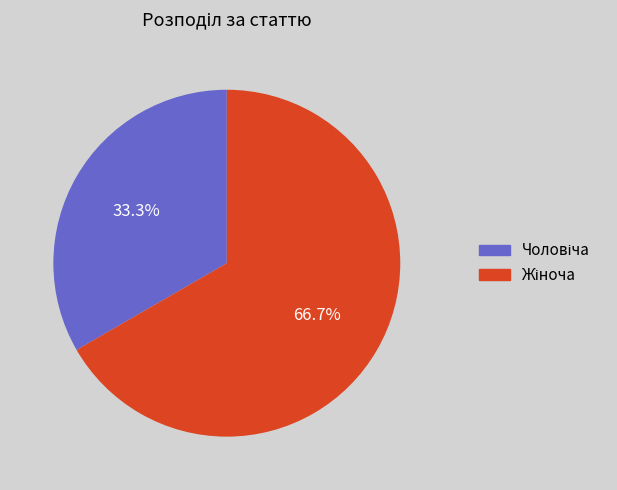

Is there any slice that represents more than half of the pie?

Yes